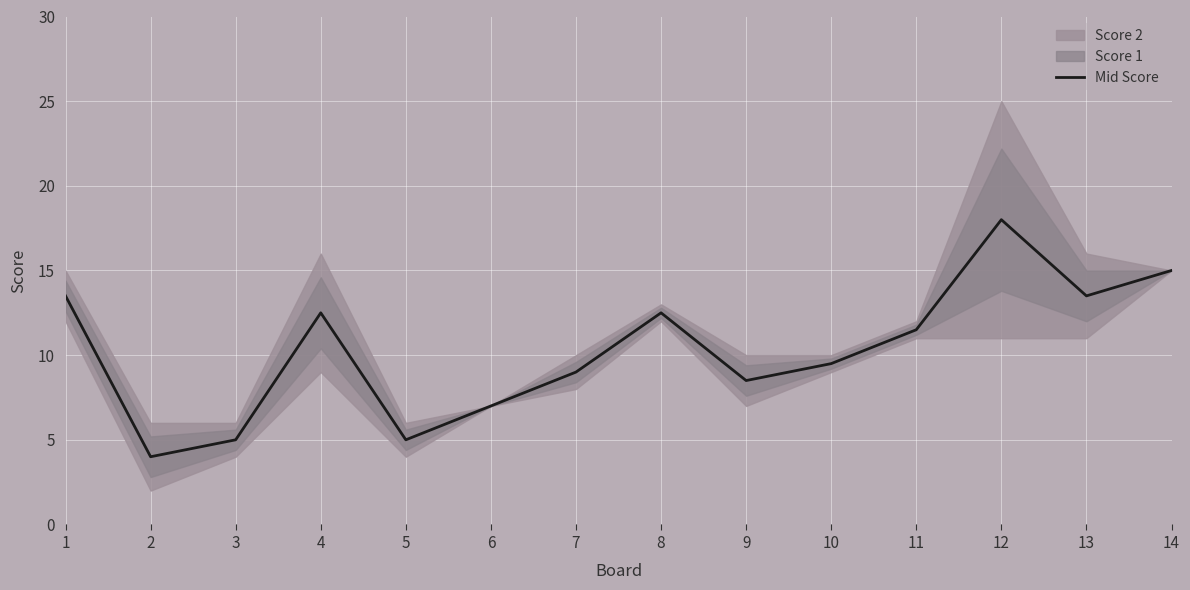

Reading left to right, transcribe all the data shown in this chart.

1=13.5	2=4.0	3=5.0	4=12.5	5=5.0	6=7.0	7=9.0	8=12.5	9=8.5	10=9.5	11=11.5	12=18.0	13=13.5	14=15.0